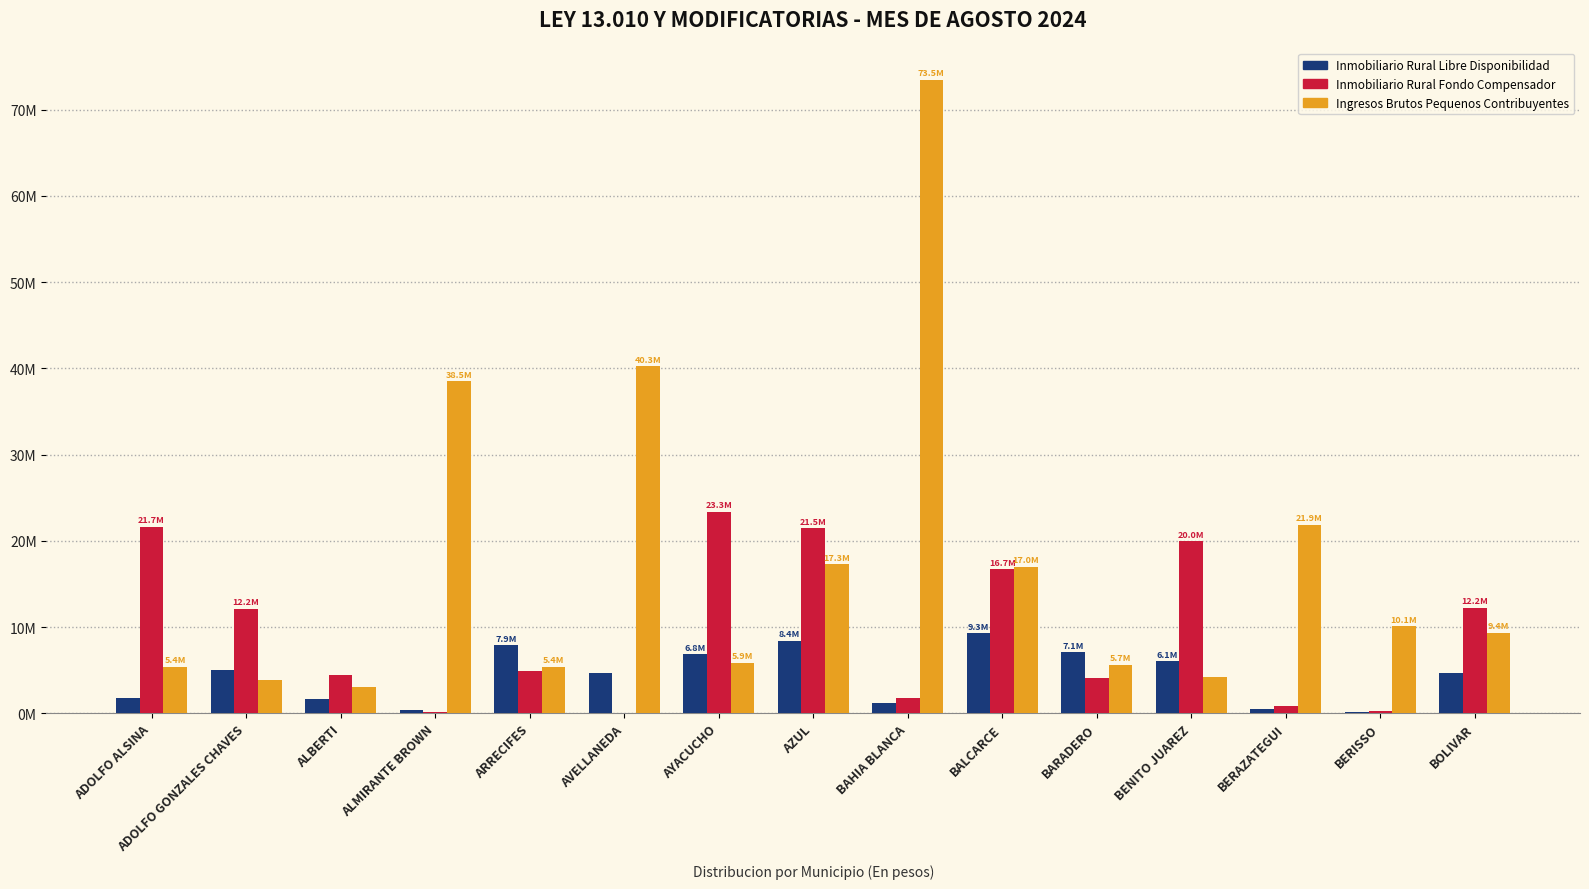

What are all the series names shown in the legend?

Inmobiliario Rural Libre Disponibilidad, Inmobiliario Rural Fondo Compensador, Ingresos Brutos Pequenos Contribuyentes